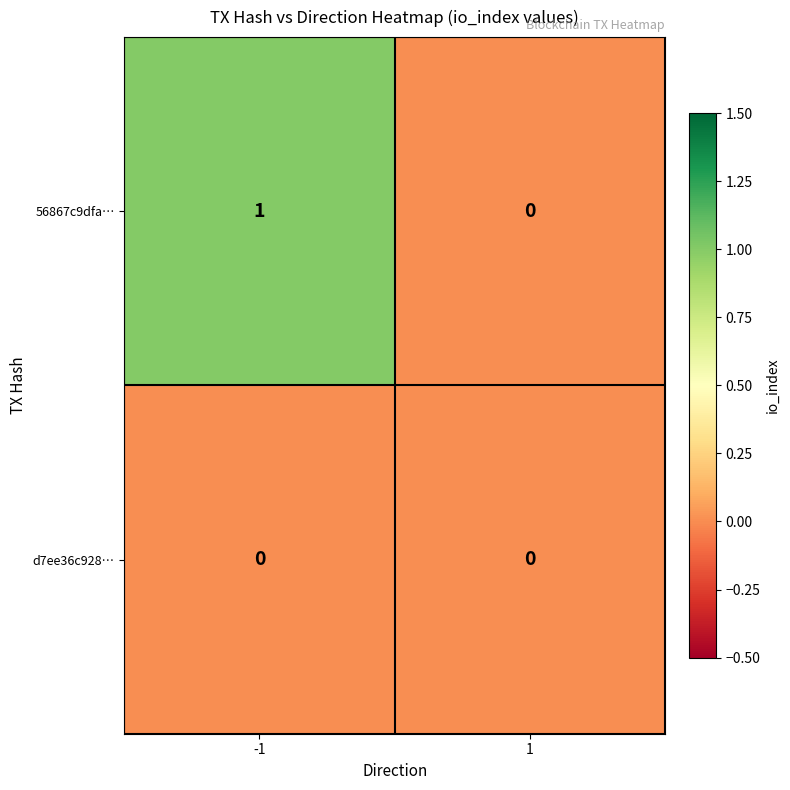

Reading right to left, list all the values displayed in this chart.

56867c9dfa…: 1=0	-1=1
d7ee36c928…: 1=0	-1=0